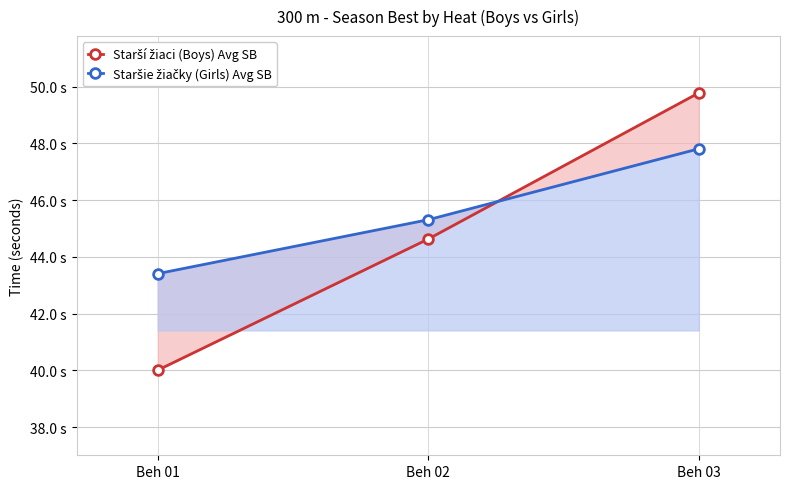

How many values in the Staršie žiačky (Girls) Avg SB series are below 45?

1